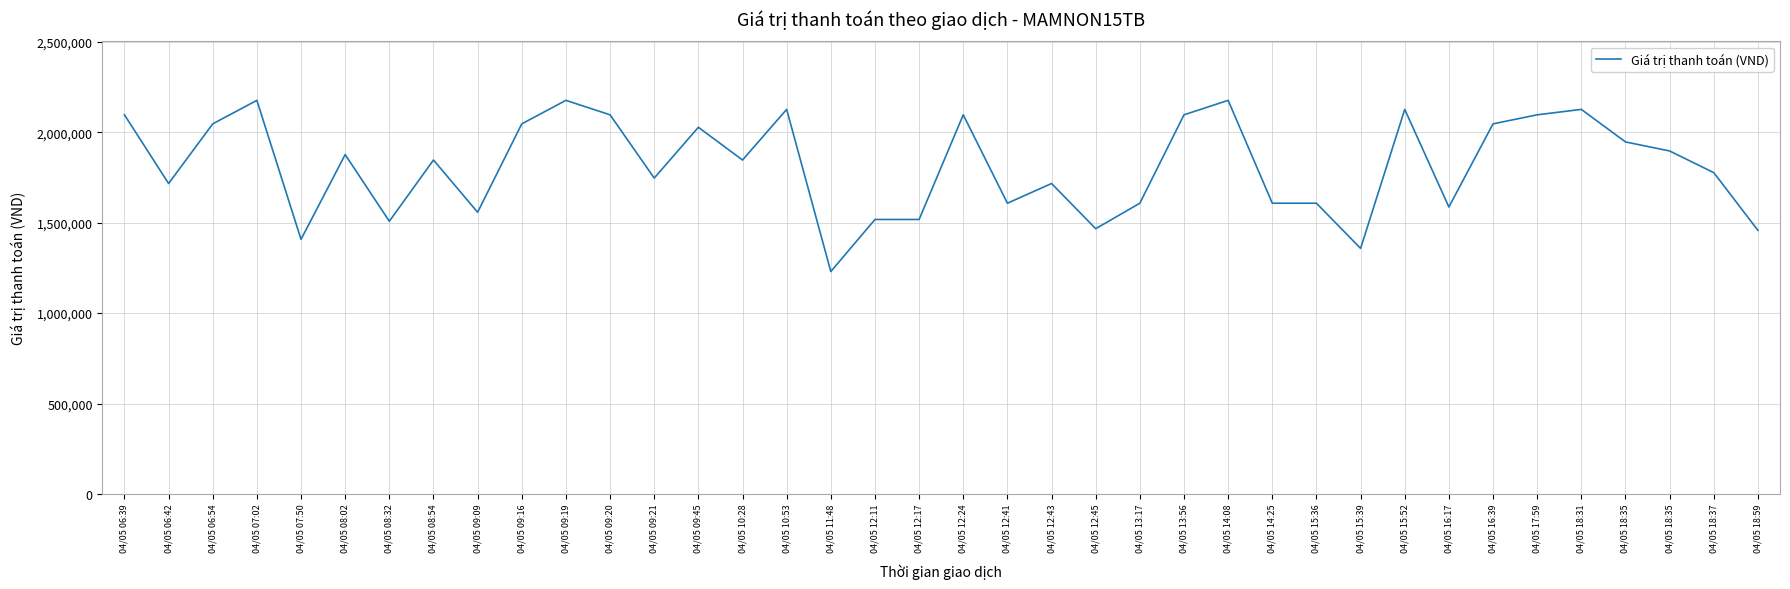

How many interior local peaks (higher than both neighbors) does the data have?

11